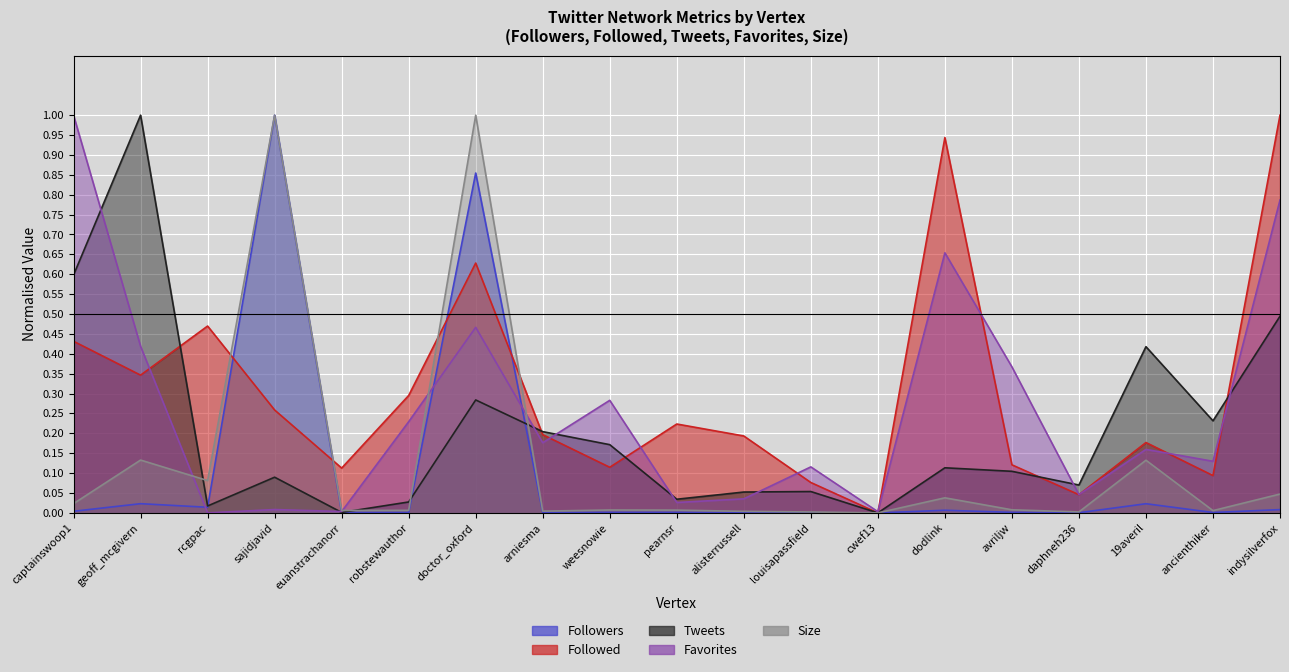

True or false: Followers and Size cross at least once.

False